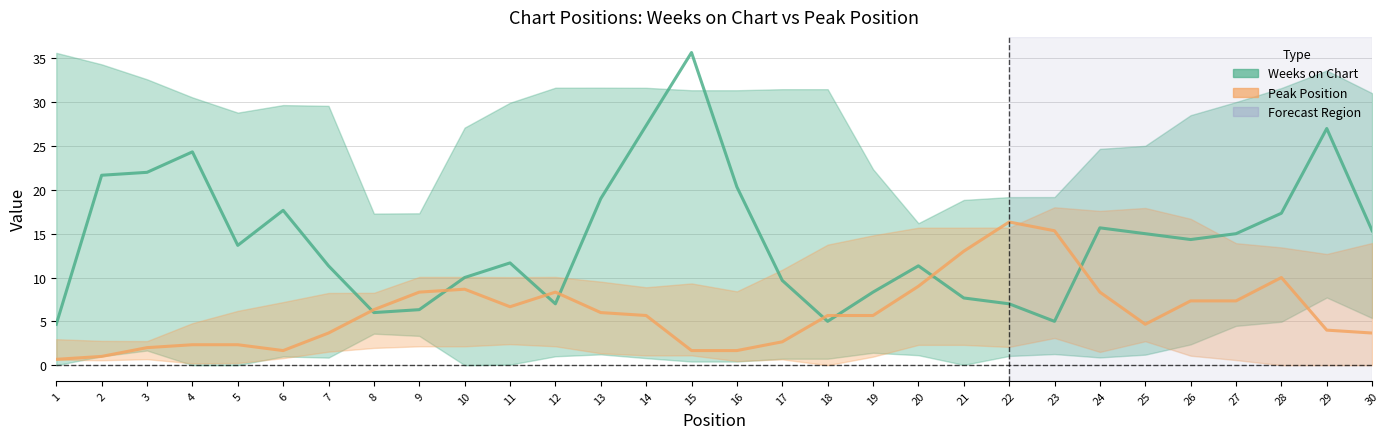

Is the value of Weeks on Chart at 29 greater than the value of Peak Position at 28?

Yes